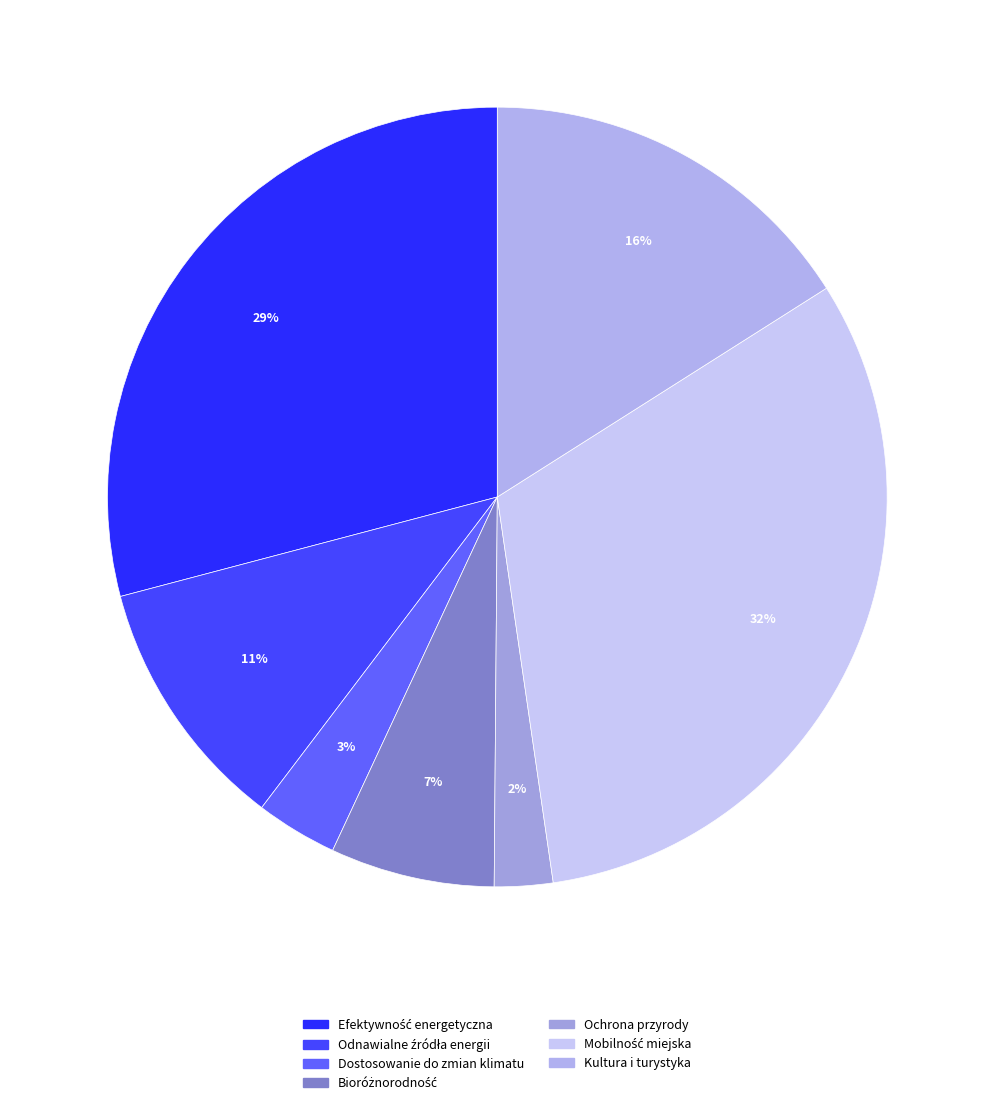

How many segments does this pie chart have?

7